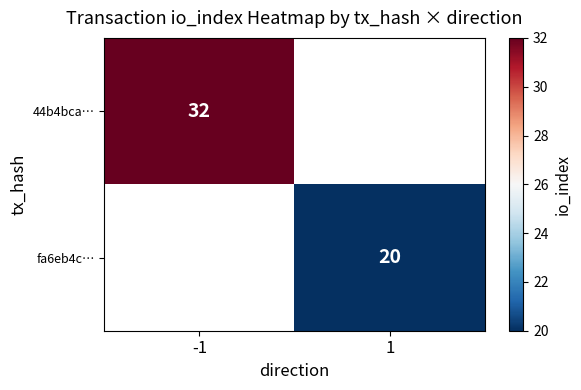

Is it true that 44b4bca… equals 11 at -1?

False